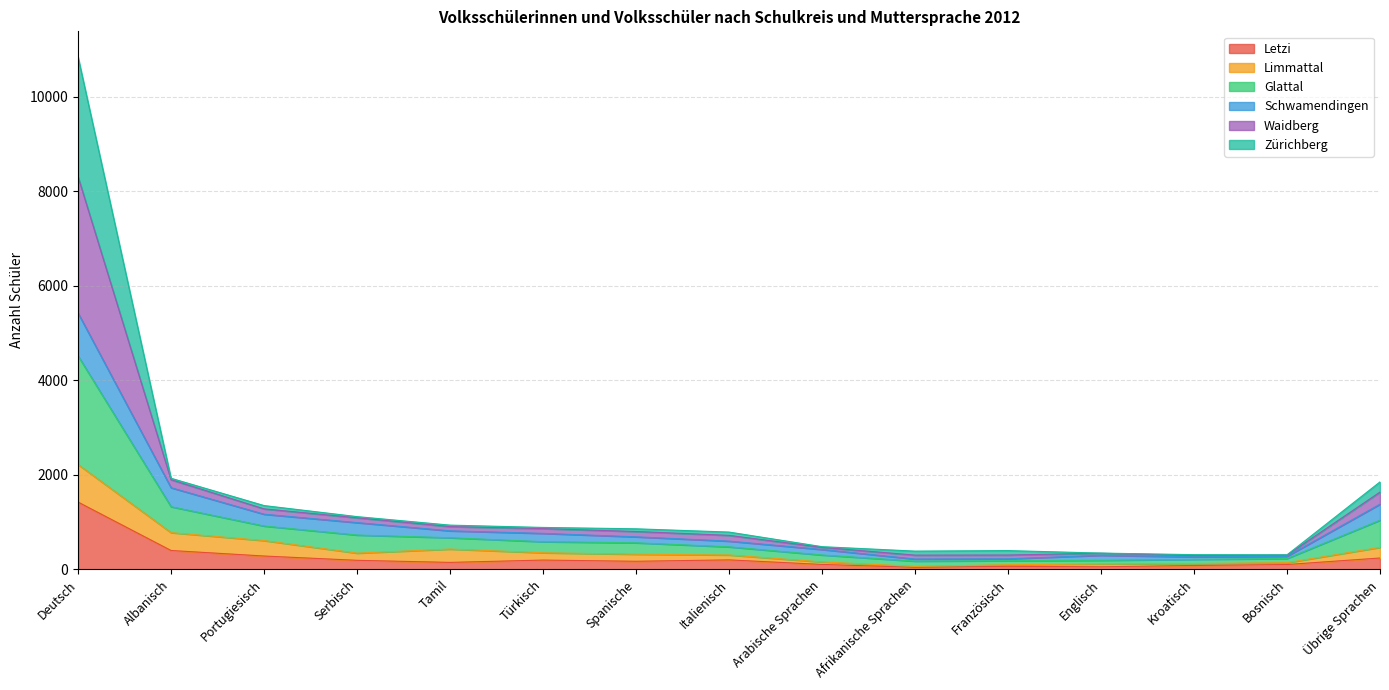

The value of Letzi at Tamil is 92. True or false?

False